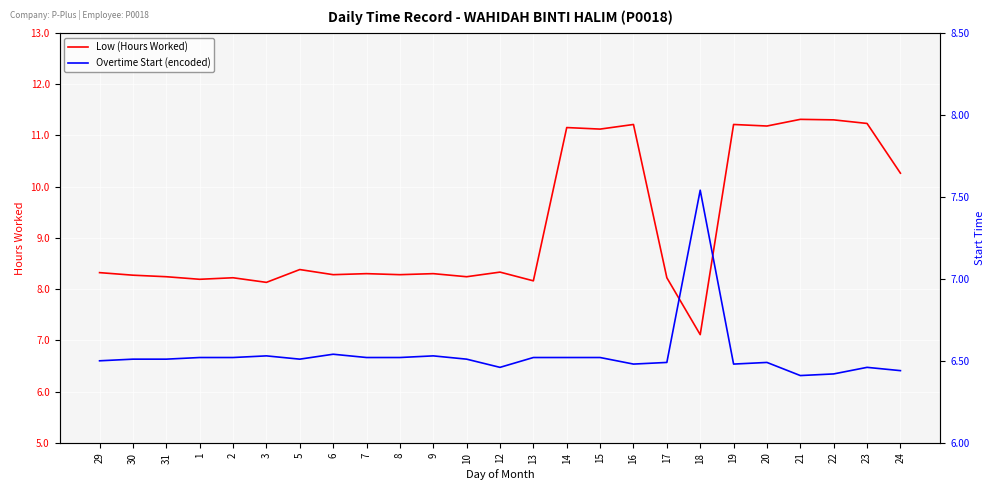

How many data points in Low (Hours Worked) are above 8?

24